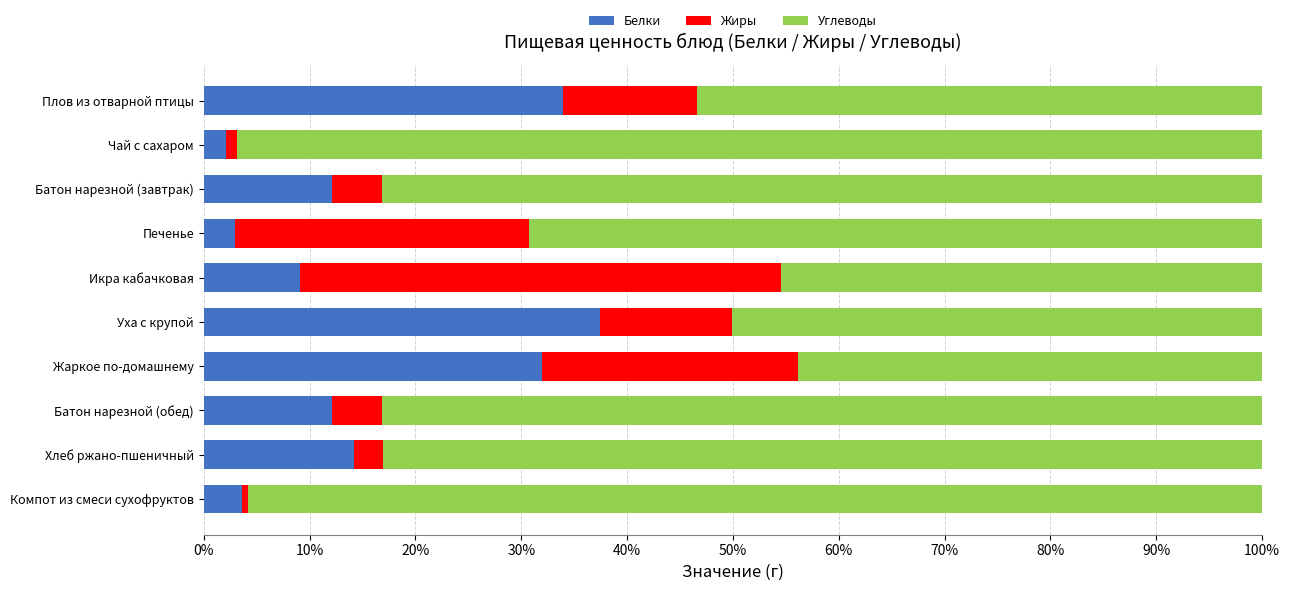

What is the highest value of the Белки series?

37.4